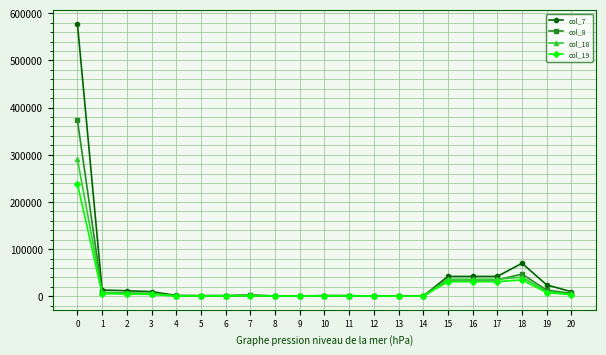

Which series has the largest total across all categories?

col_7